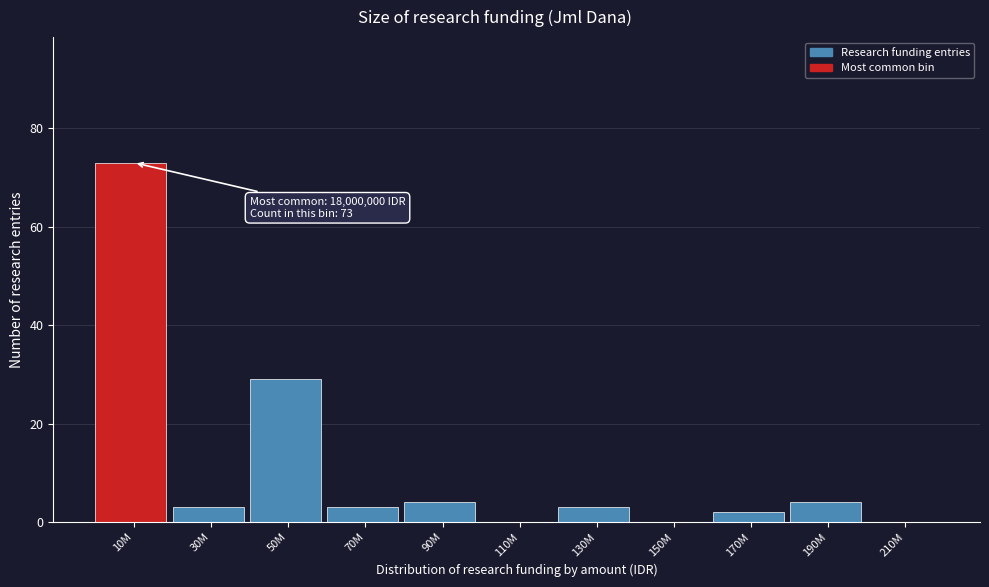

Reading left to right, transcribe all the data shown in this chart.

10M=73	30M=3	50M=29	70M=3	90M=4	110M=0	130M=3	150M=0	170M=2	190M=4	210M=0